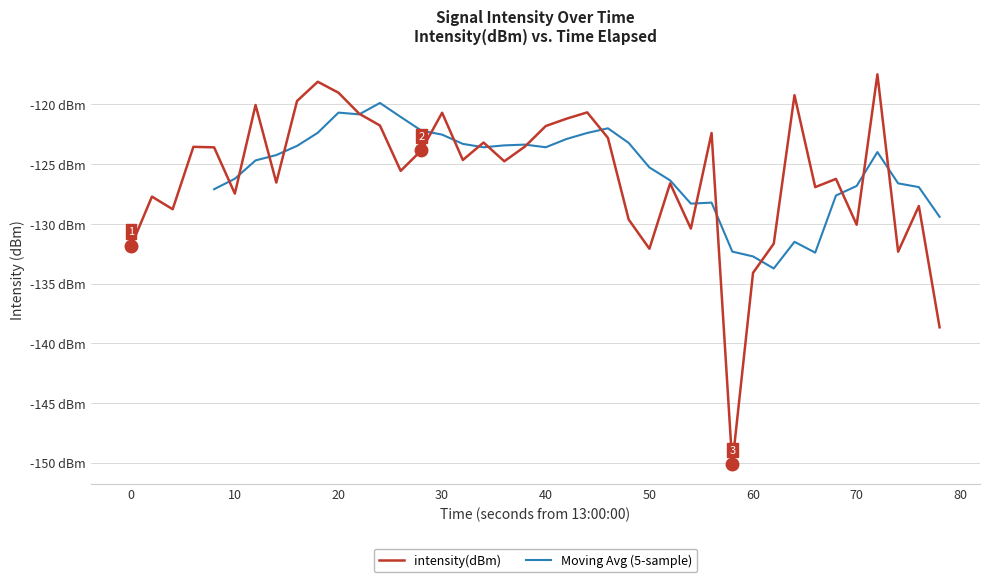

What is the sum of the values at 25 and 50?

-252.1